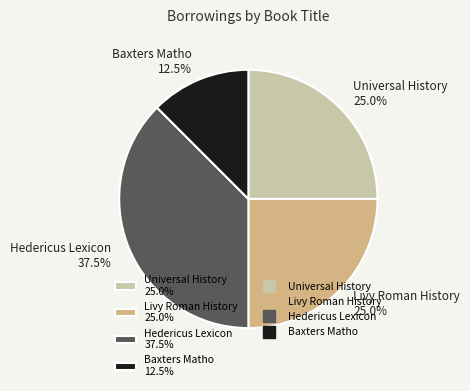

Which category has the smallest portion of the pie?

Baxters Matho 12.5%